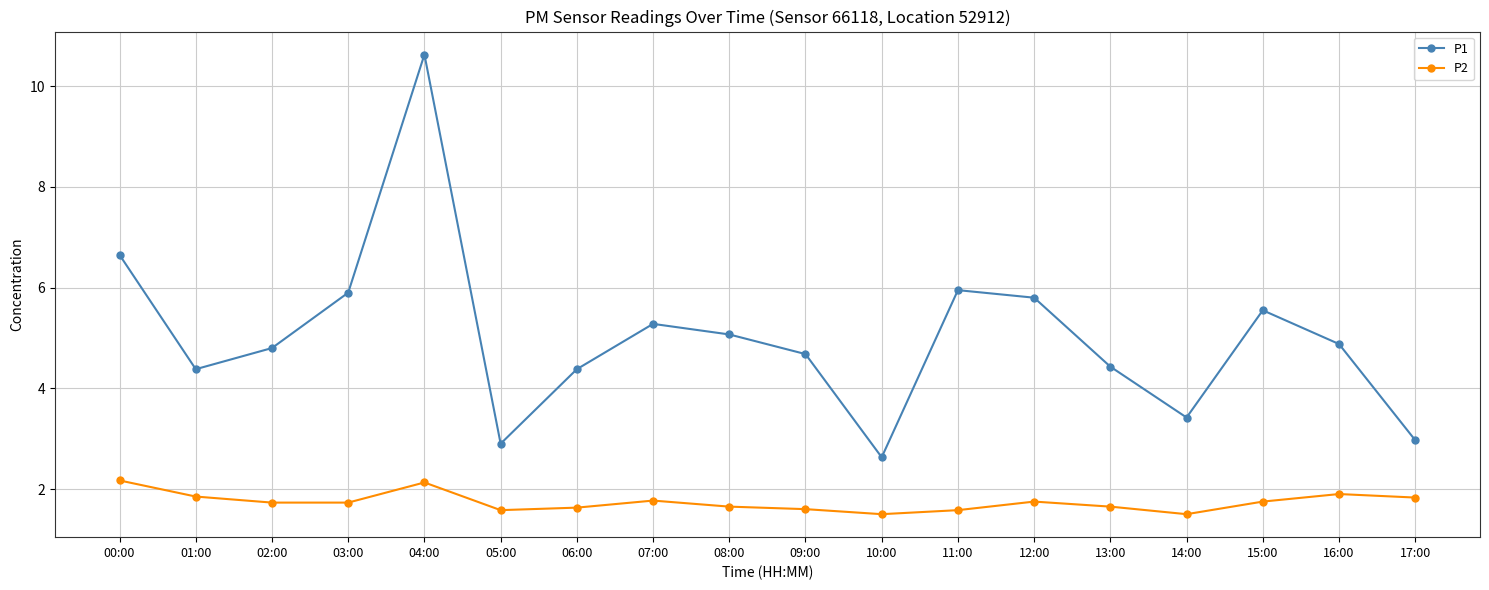

What is the smallest value displayed?

1.5